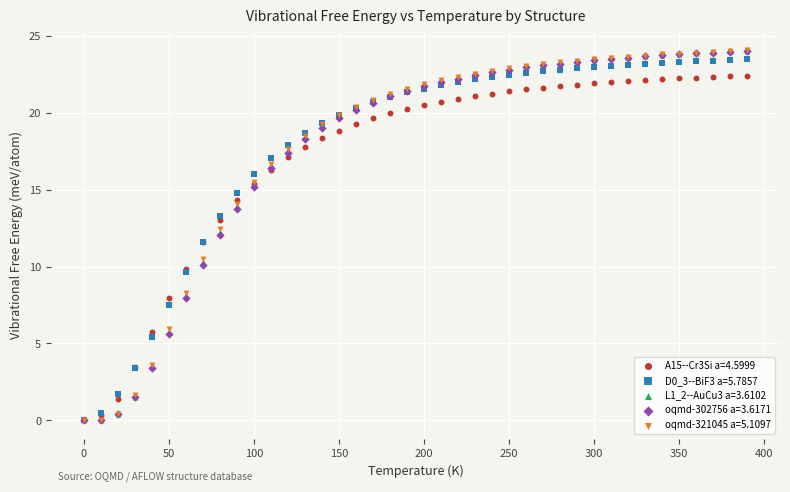

Which series has the widest spread of Y values?

oqmd-321045 a=5.1097